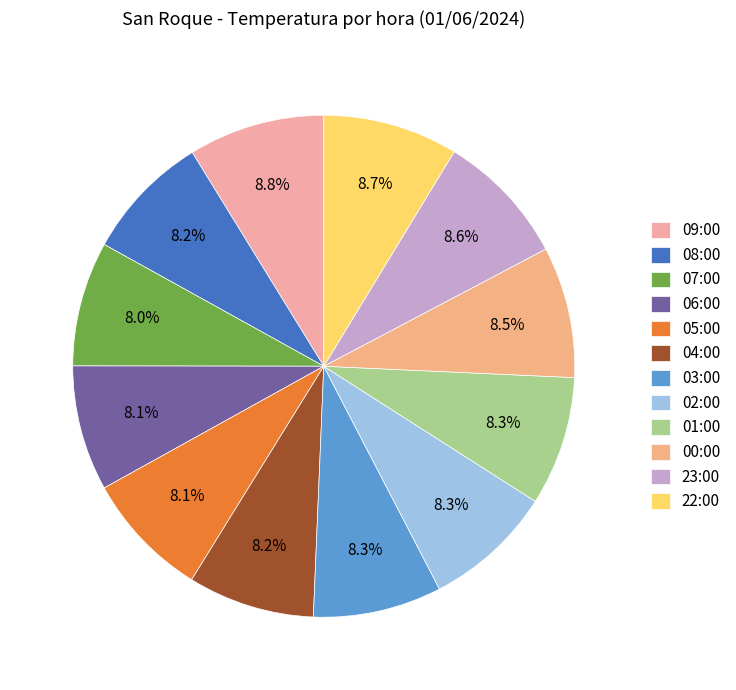

To the nearest percent, what is the average slice percentage?

8%